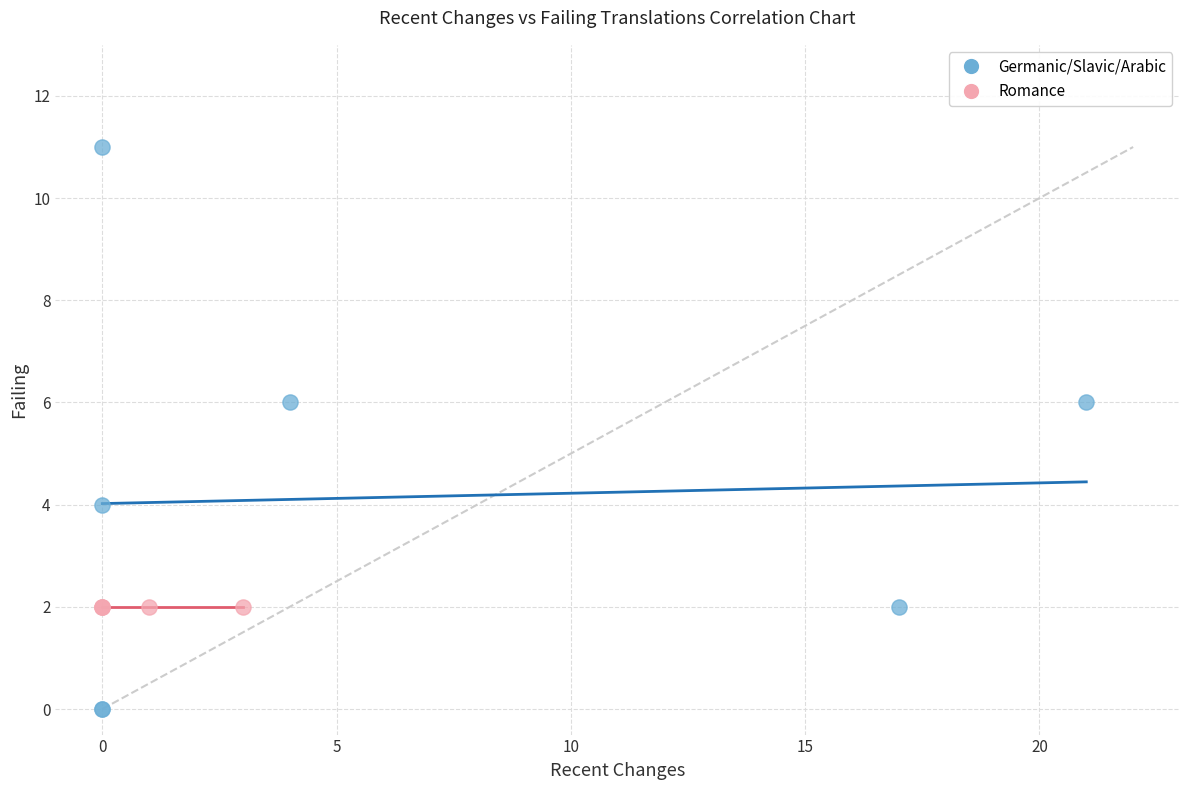

Which series reaches the maximum Y coordinate?

Germanic/Slavic/Arabic